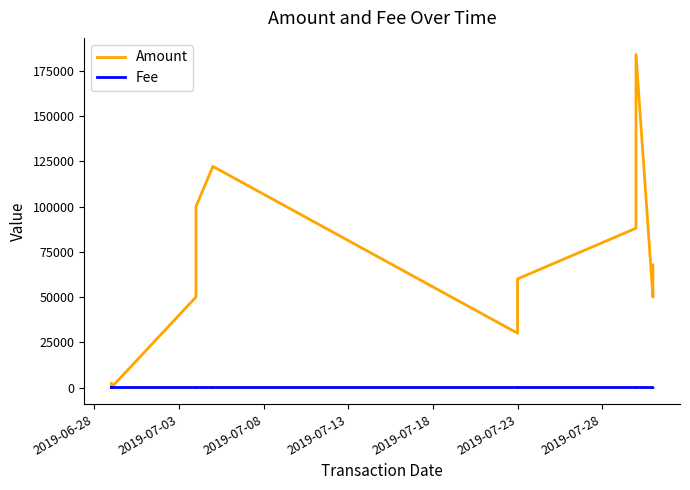

Which series has the largest total across all categories?

Amount